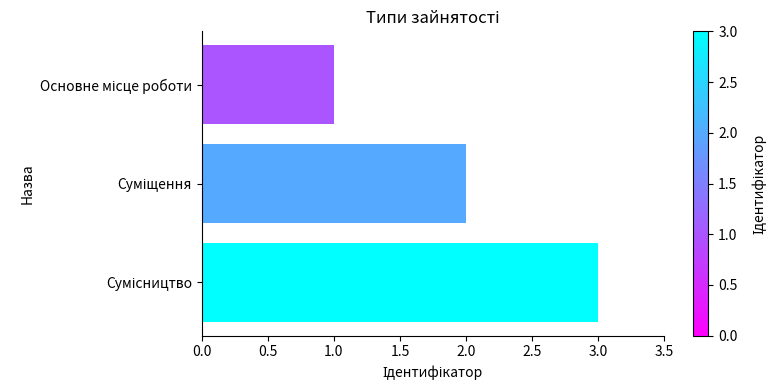

Does the chart contain any negative values?

No